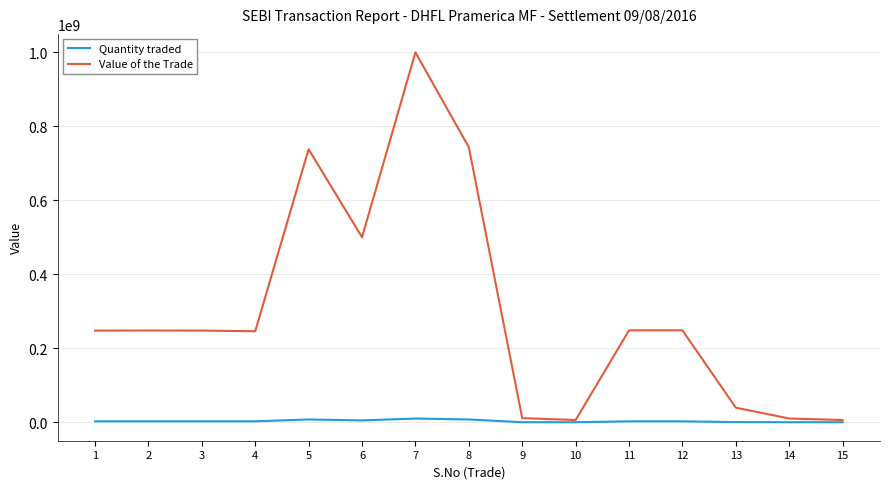

At which category is the sum across all series the highest?

7